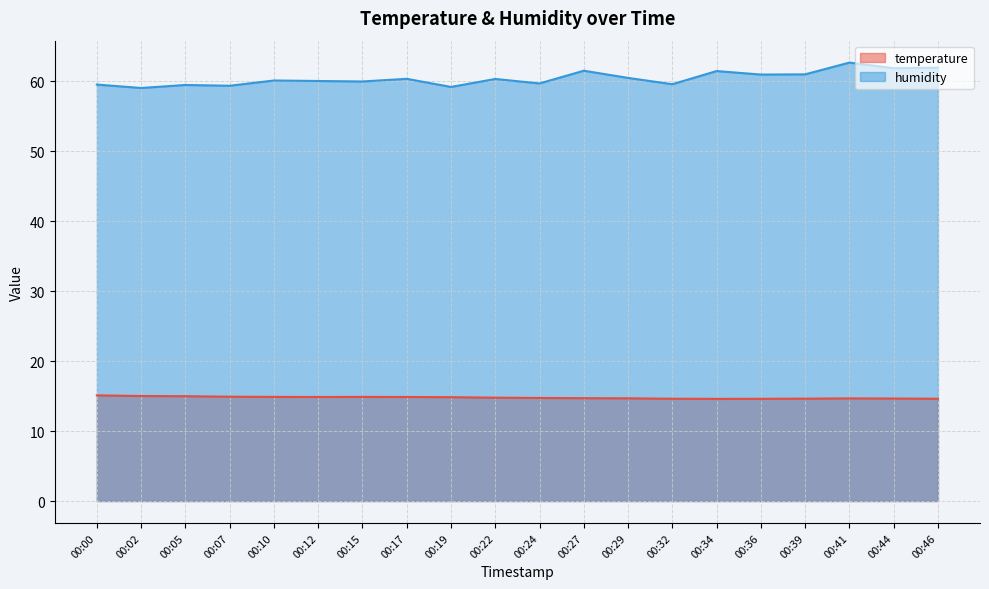

Reading left to right, transcribe all the data shown in this chart.

temperature: 00:00=15.1	00:02=15.0	00:05=15.0	00:07=14.9	00:10=14.9	00:12=14.9	00:15=14.9	00:17=14.9	00:19=14.8	00:22=14.8	00:24=14.7	00:27=14.7	00:29=14.7	00:32=14.6	00:34=14.6	00:36=14.6	00:39=14.6	00:41=14.7	00:44=14.7	00:46=14.6
humidity: 00:00=59.5	00:02=59.0	00:05=59.5	00:07=59.4	00:10=60.1	00:12=60.0	00:15=60.0	00:17=60.4	00:19=59.2	00:22=60.3	00:24=59.7	00:27=61.5	00:29=60.5	00:32=59.6	00:34=61.5	00:36=61.0	00:39=61.0	00:41=62.7	00:44=61.9	00:46=61.9